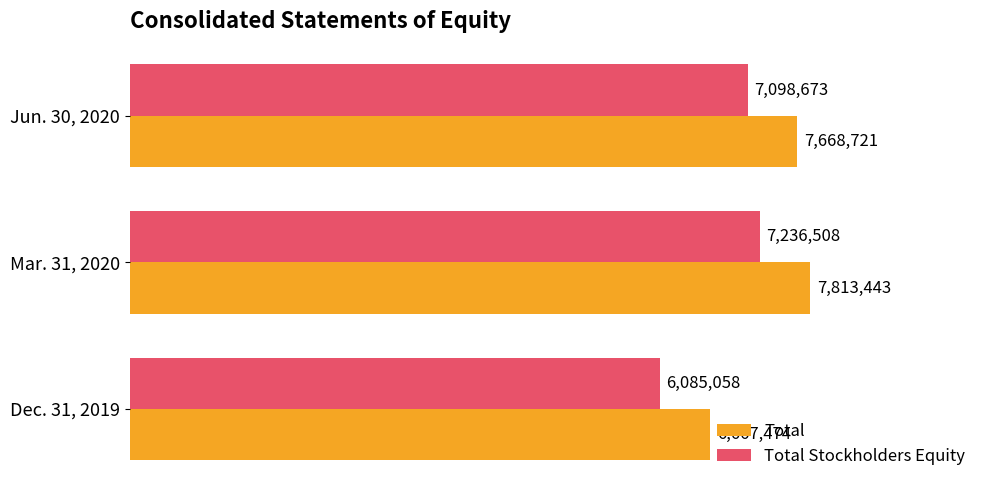

What are all the series names shown in the legend?

Total, Total Stockholders Equity